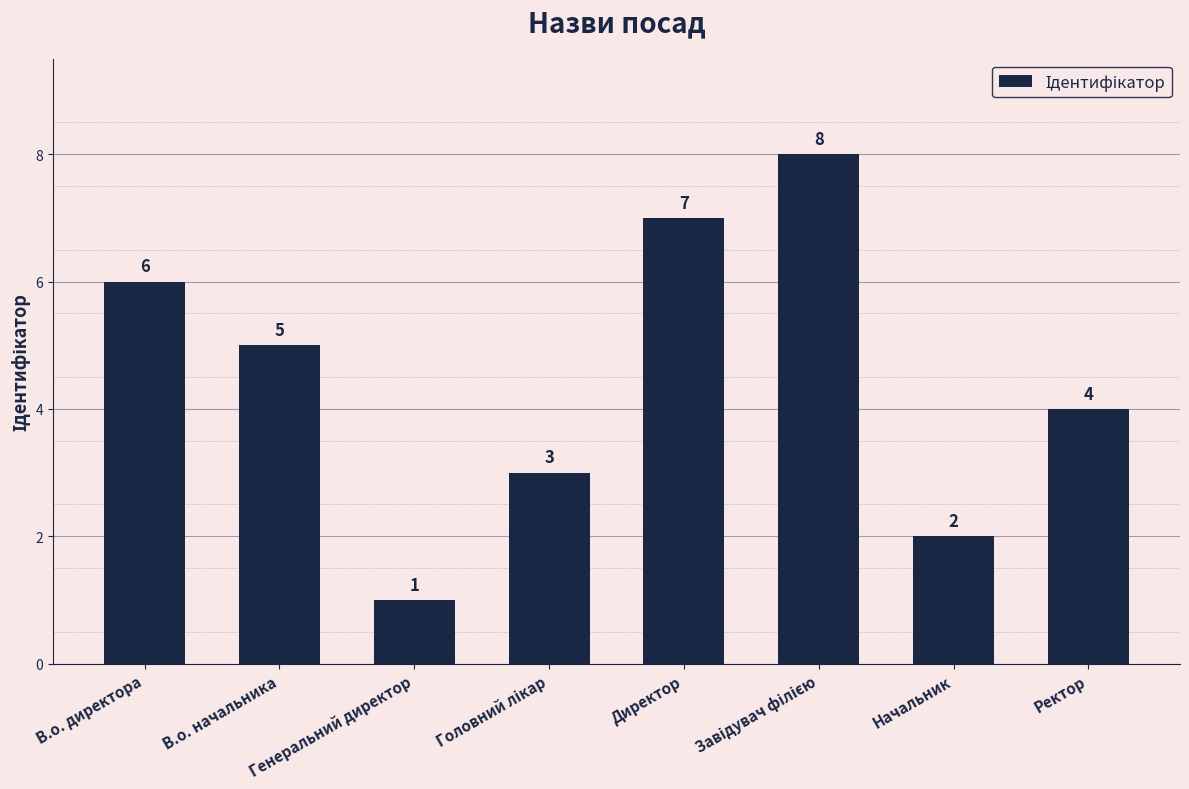

Which category has the lowest value across all series?

Генеральний директор